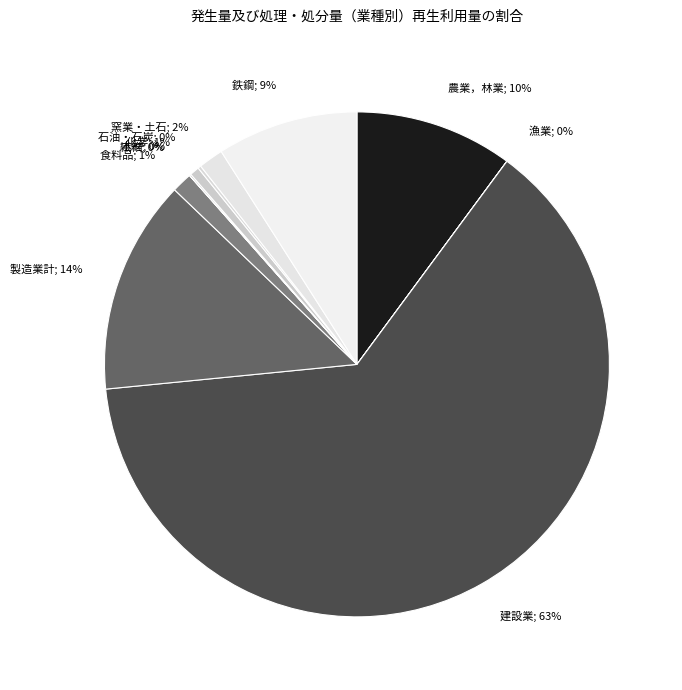

Do 窯業・土石; 2% and 製造業計; 14% together represent more than half of the pie?

No